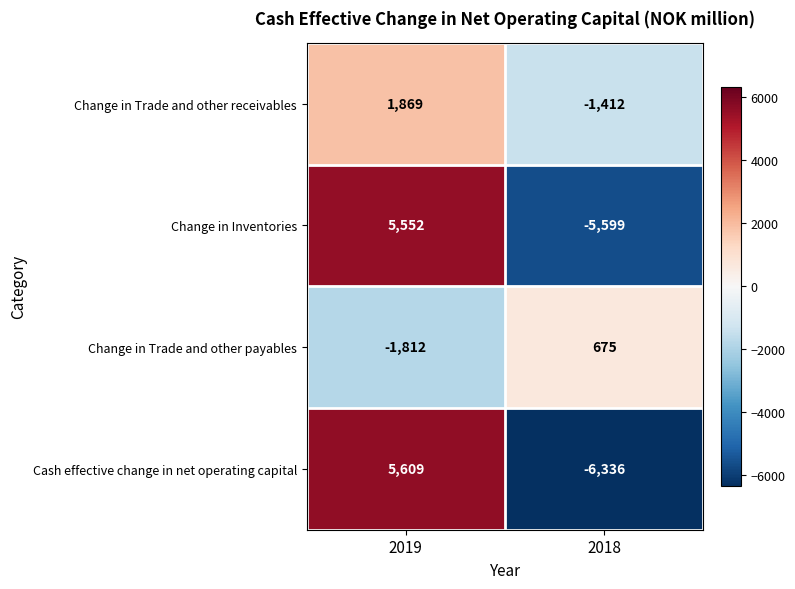

Which series has the widest spread of values?

Cash effective change in net operating capital